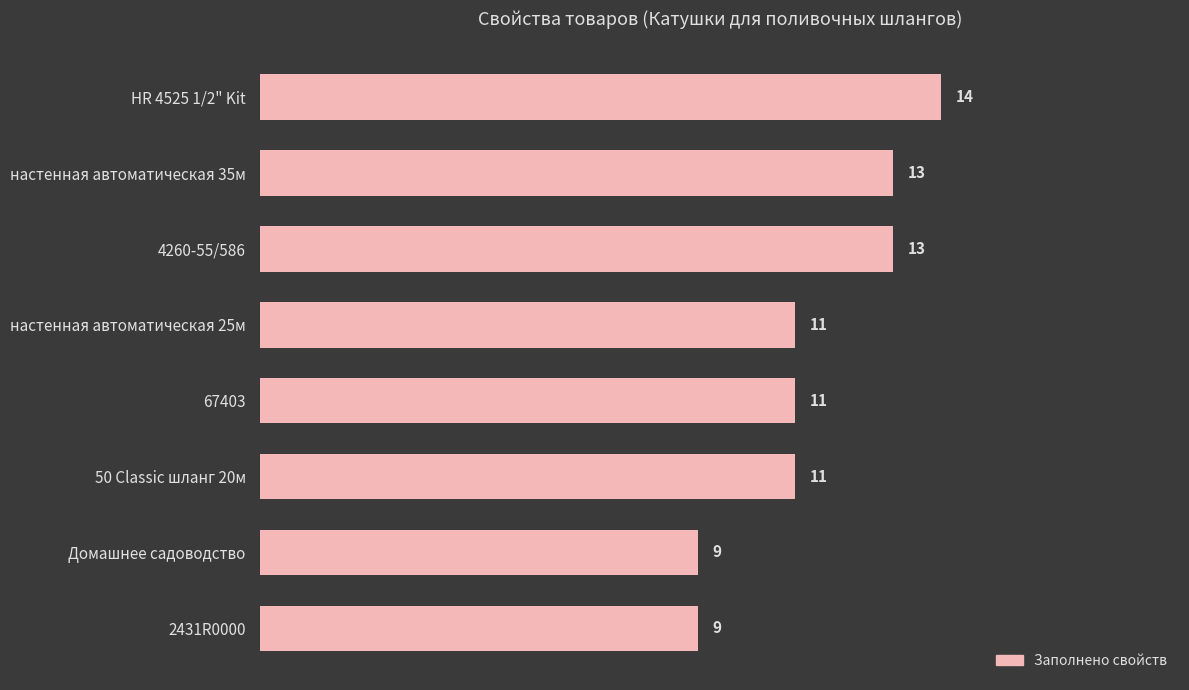

What is the label of the 7th bar from the top?

Домашнее садоводство